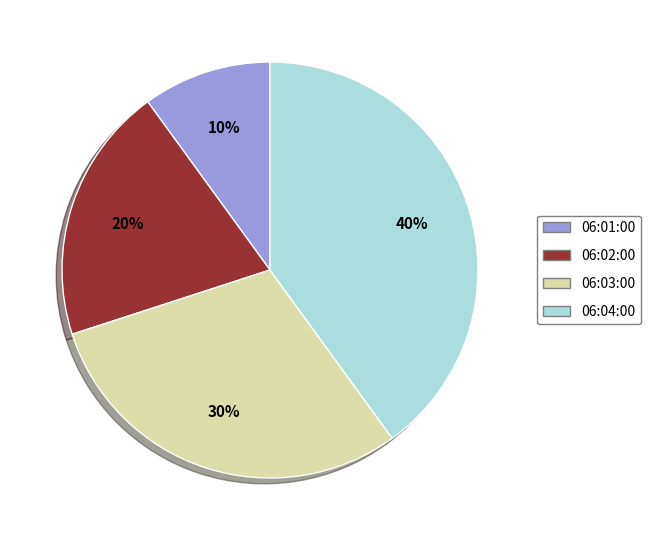

Is there a majority slice in this chart?

No